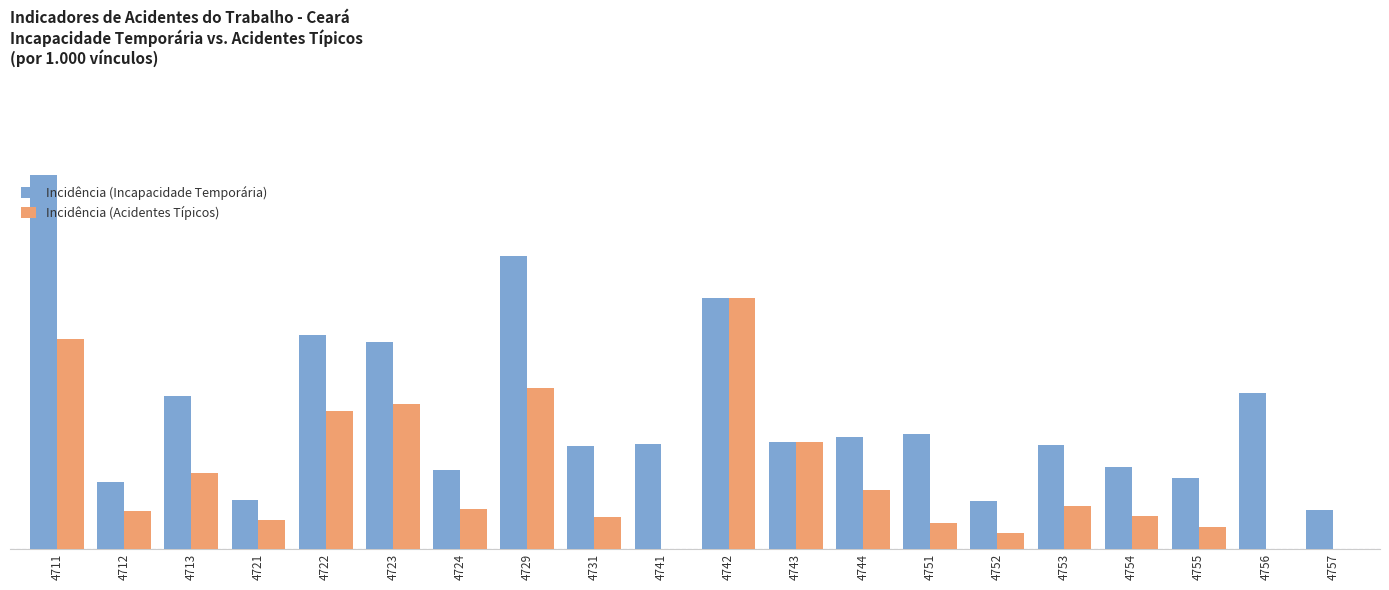

Are the bars horizontal?

No